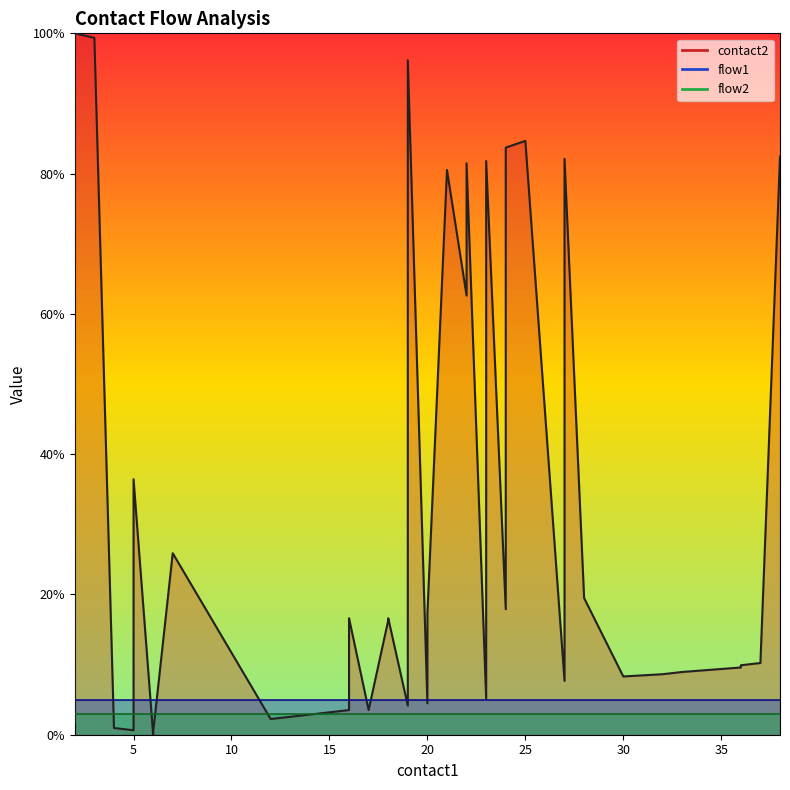

Which series has the largest total across all categories?

contact2_line